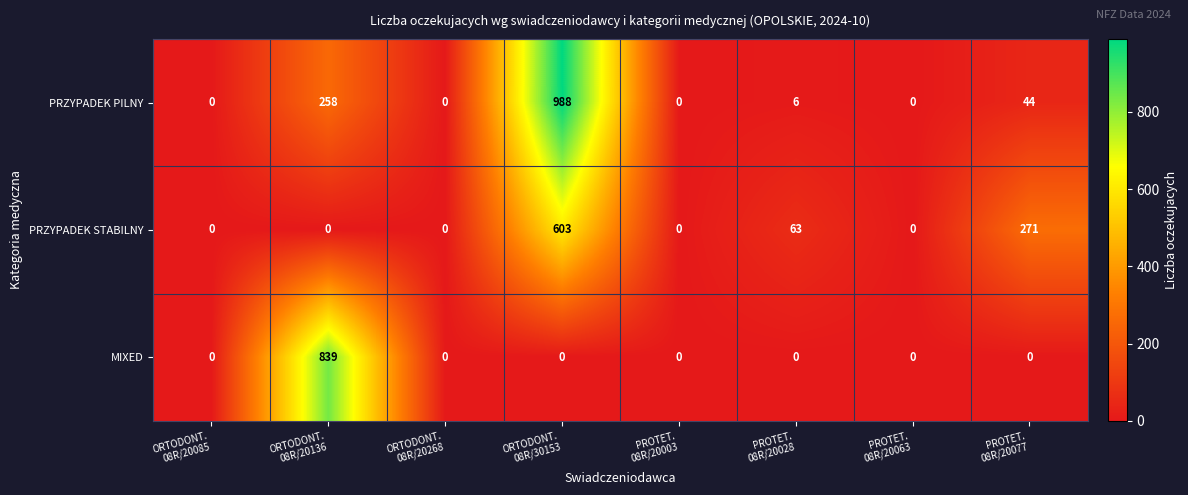

How many PRZYPADEK STABILNY values are between 0 and 271?

7